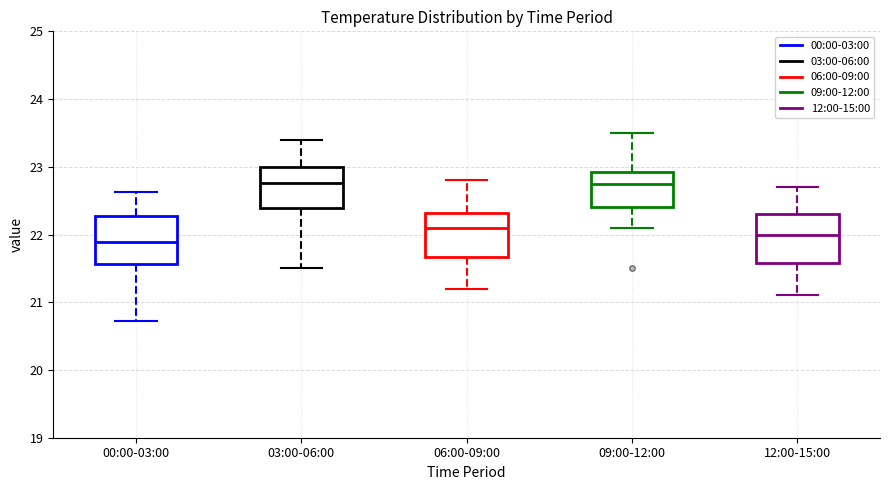

Reading left to right, read every box against the y-axis: the position of its median line, the range the box covers, and the ends of its whiskers. The values are not printed on the chart, so give them approximately, as read against the axis.

00:00-03:00: median 21.9, box 21.6 to 22.3, whiskers 20.7 to 22.6
03:00-06:00: median 22.8, box 22.4 to 23.0, whiskers 21.5 to 23.4
06:00-09:00: median 22.1, box 21.7 to 22.3, whiskers 21.2 to 22.8
09:00-12:00: median 22.8, box 22.4 to 22.9, whiskers 22.1 to 23.5
12:00-15:00: median 22.0, box 21.6 to 22.3, whiskers 21.1 to 22.7